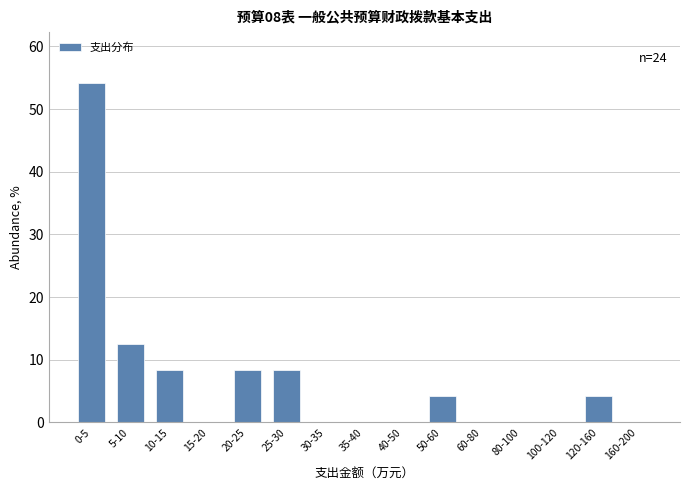

Reading left to right, list all the values displayed in this chart.

0-5=54.2	5-10=12.5	10-15=8.3	15-20=0.0	20-25=8.3	25-30=8.3	30-35=0.0	35-40=0.0	40-50=0.0	50-60=4.2	60-80=0.0	80-100=0.0	100-120=0.0	120-160=4.2	160-200=0.0